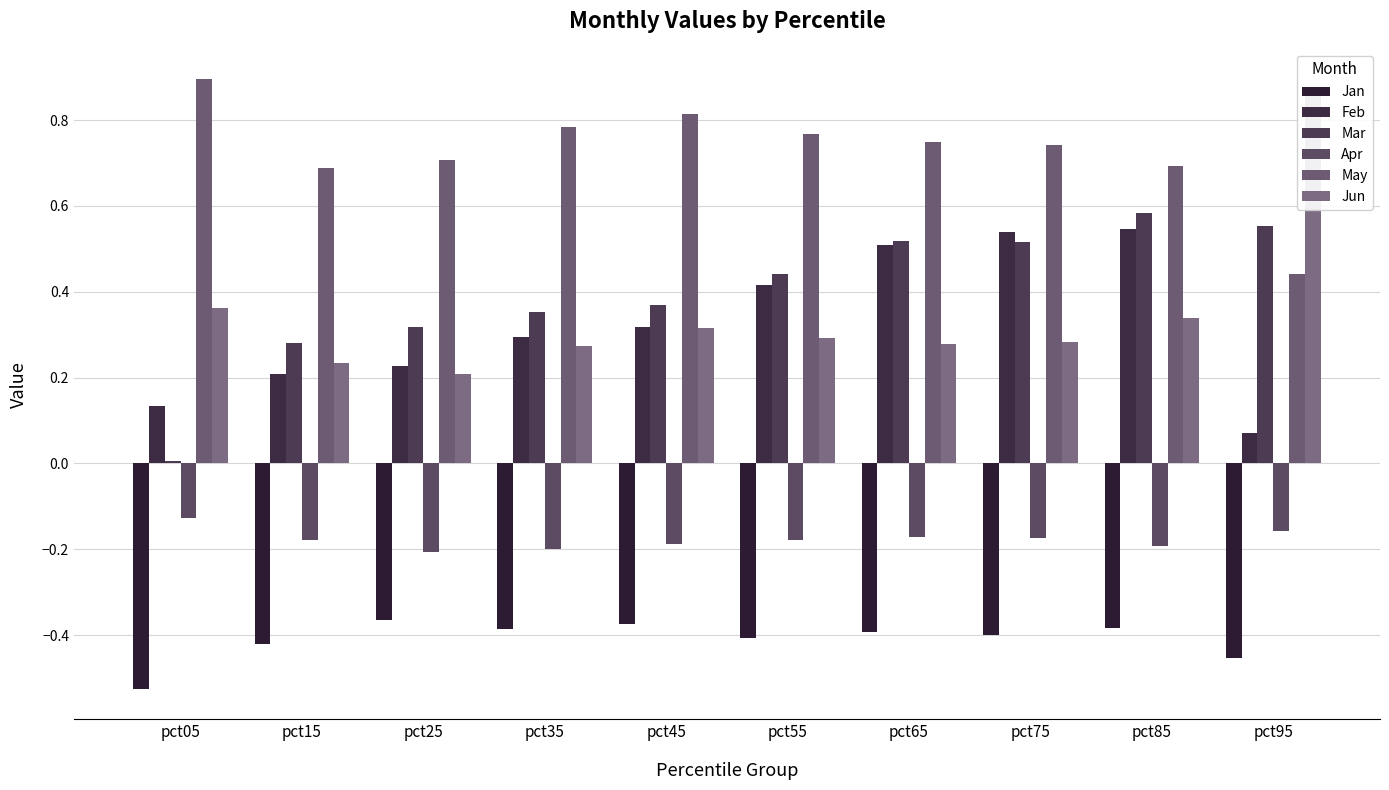

Which series has the largest total across all categories?

May